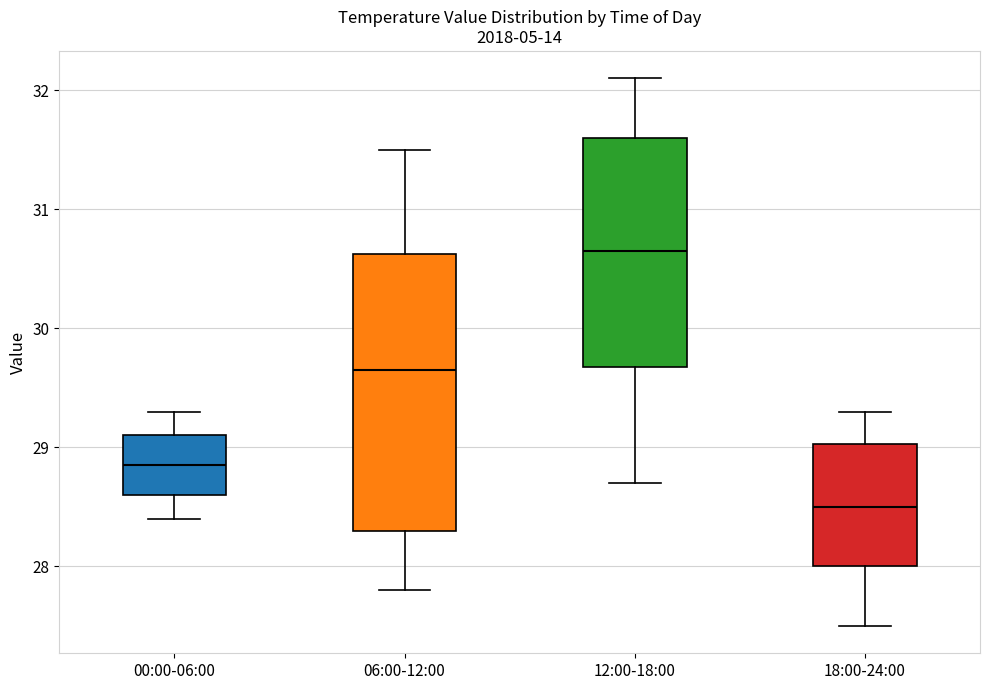

Reading left to right, transcribe this box plot: for each box, give where its median line is, the range the box spans, and where its two whiskers end, as read against the y-axis. The values are not printed on the chart, so give them approximately, as read against the axis.

00:00-06:00: median 28.9, box 28.6 to 29.1, whiskers 28.4 to 29.3
06:00-12:00: median 29.7, box 28.3 to 30.6, whiskers 27.8 to 31.5
12:00-18:00: median 30.7, box 29.7 to 31.6, whiskers 28.7 to 32.1
18:00-24:00: median 28.5, box 28.0 to 29.0, whiskers 27.5 to 29.3